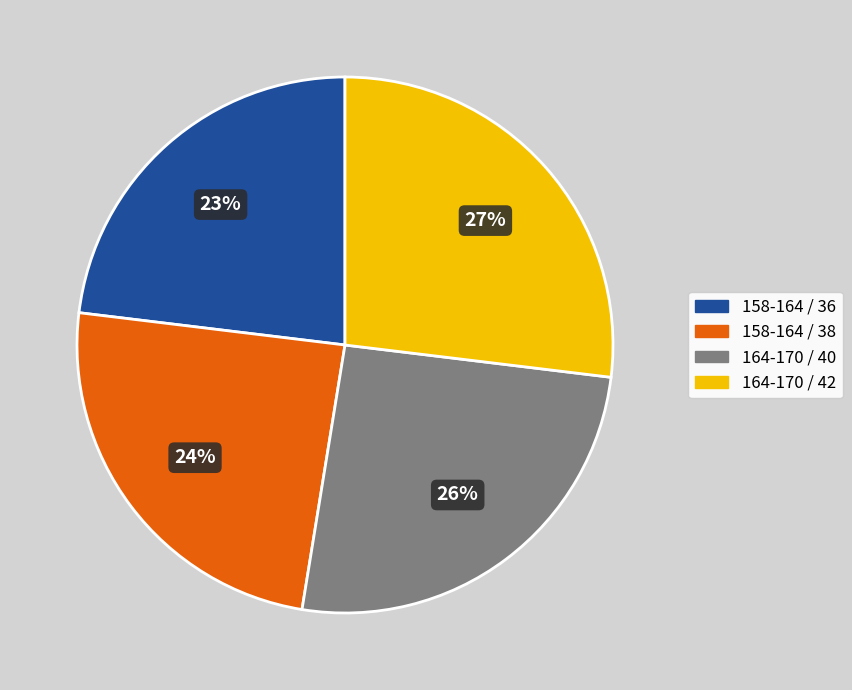

What is the ratio of the value at 158-164 / 38 to the value at 164-170 / 42?

0.9